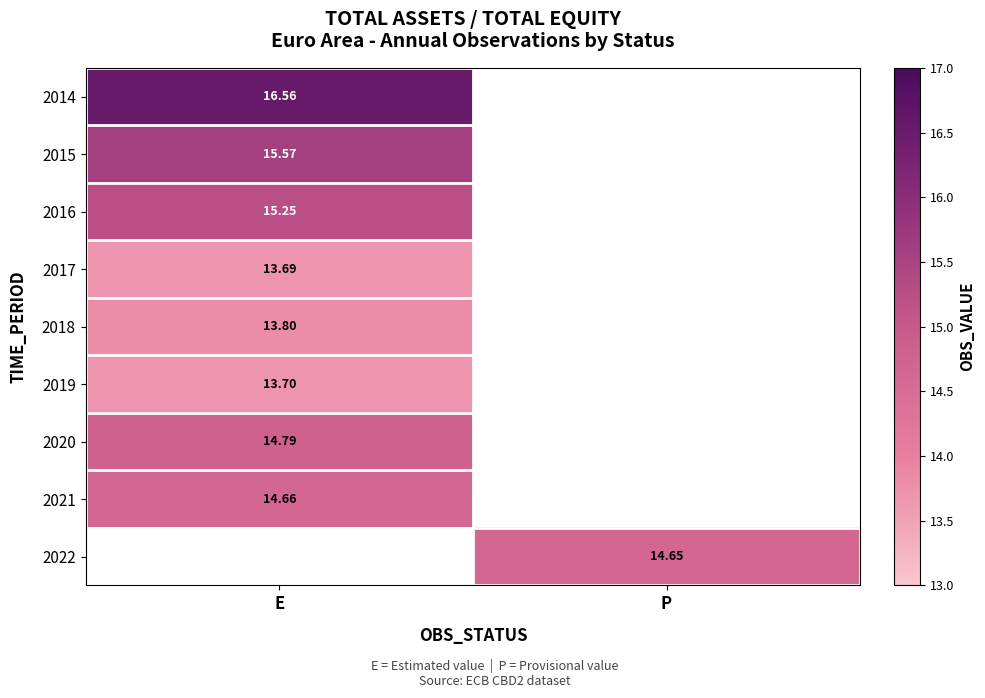

Where is 2014 nearest to the value 16?

E